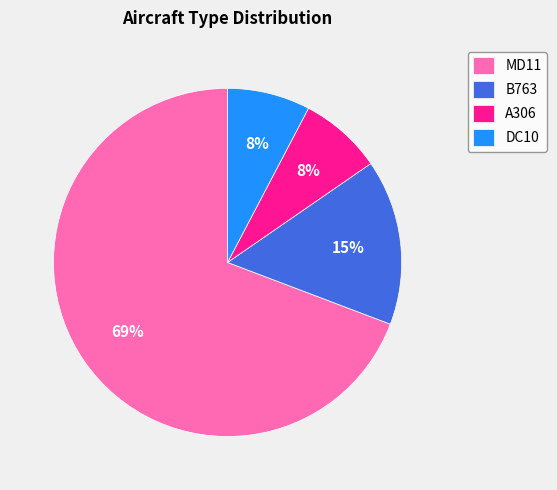

Between A306 and MD11, which is larger?

MD11